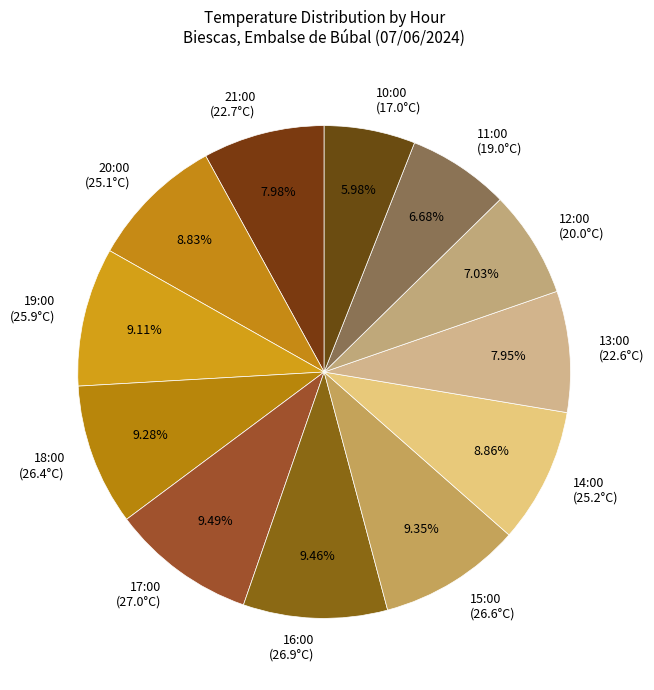

Does 19:00 (25.9°C) account for over 50% of the chart?

No